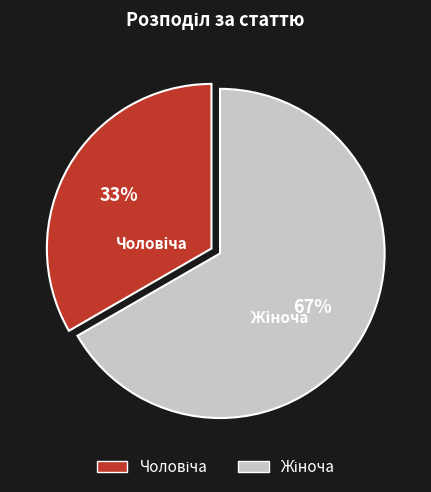

Does any single category account for the majority?

Yes